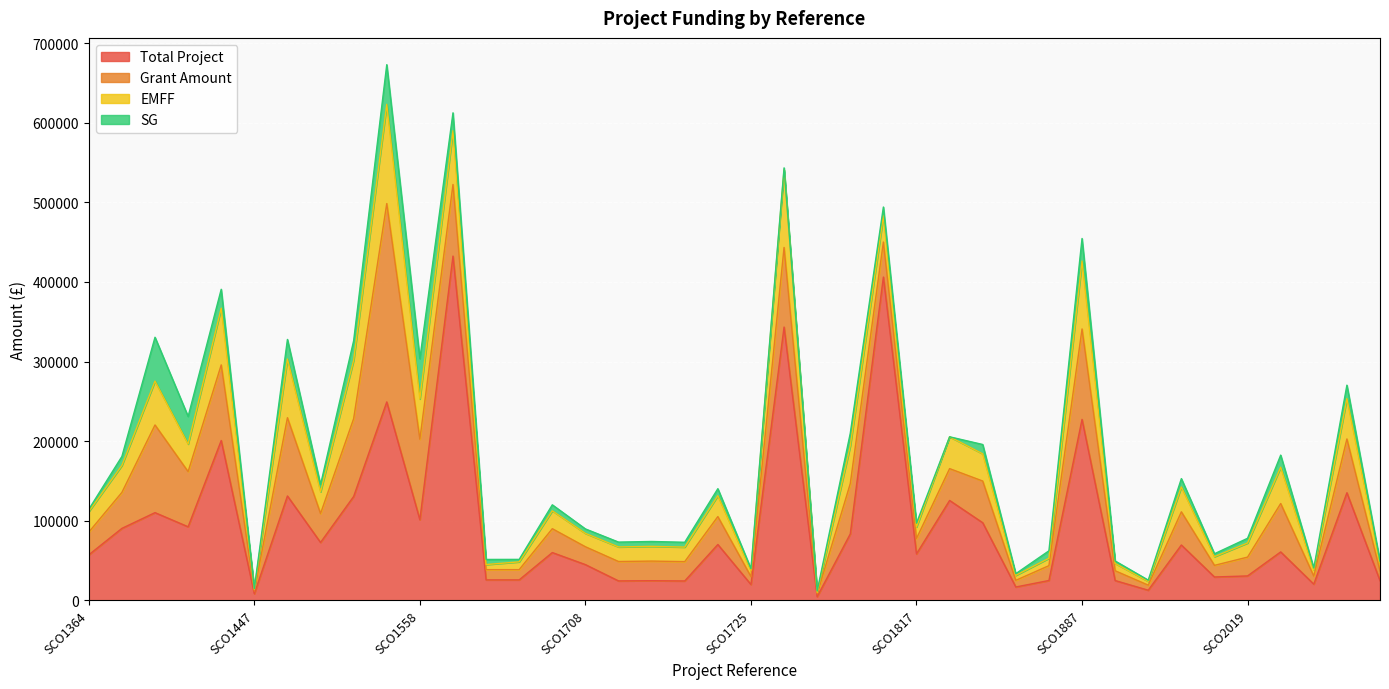

What are all the series names shown in the legend?

Total Project, Grant Amount, EMFF, SG